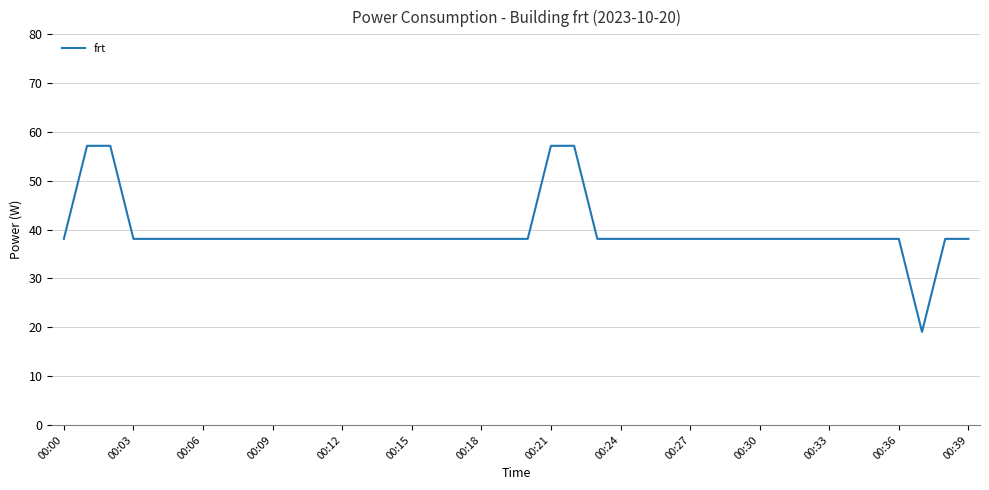

Does the chart display data point markers on the line(s)?

No